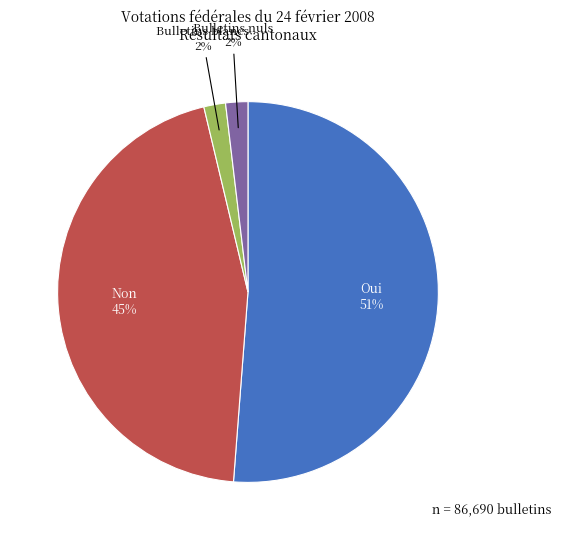

To the nearest percent, what is the difference between the largest and smallest slice percentages?

49%